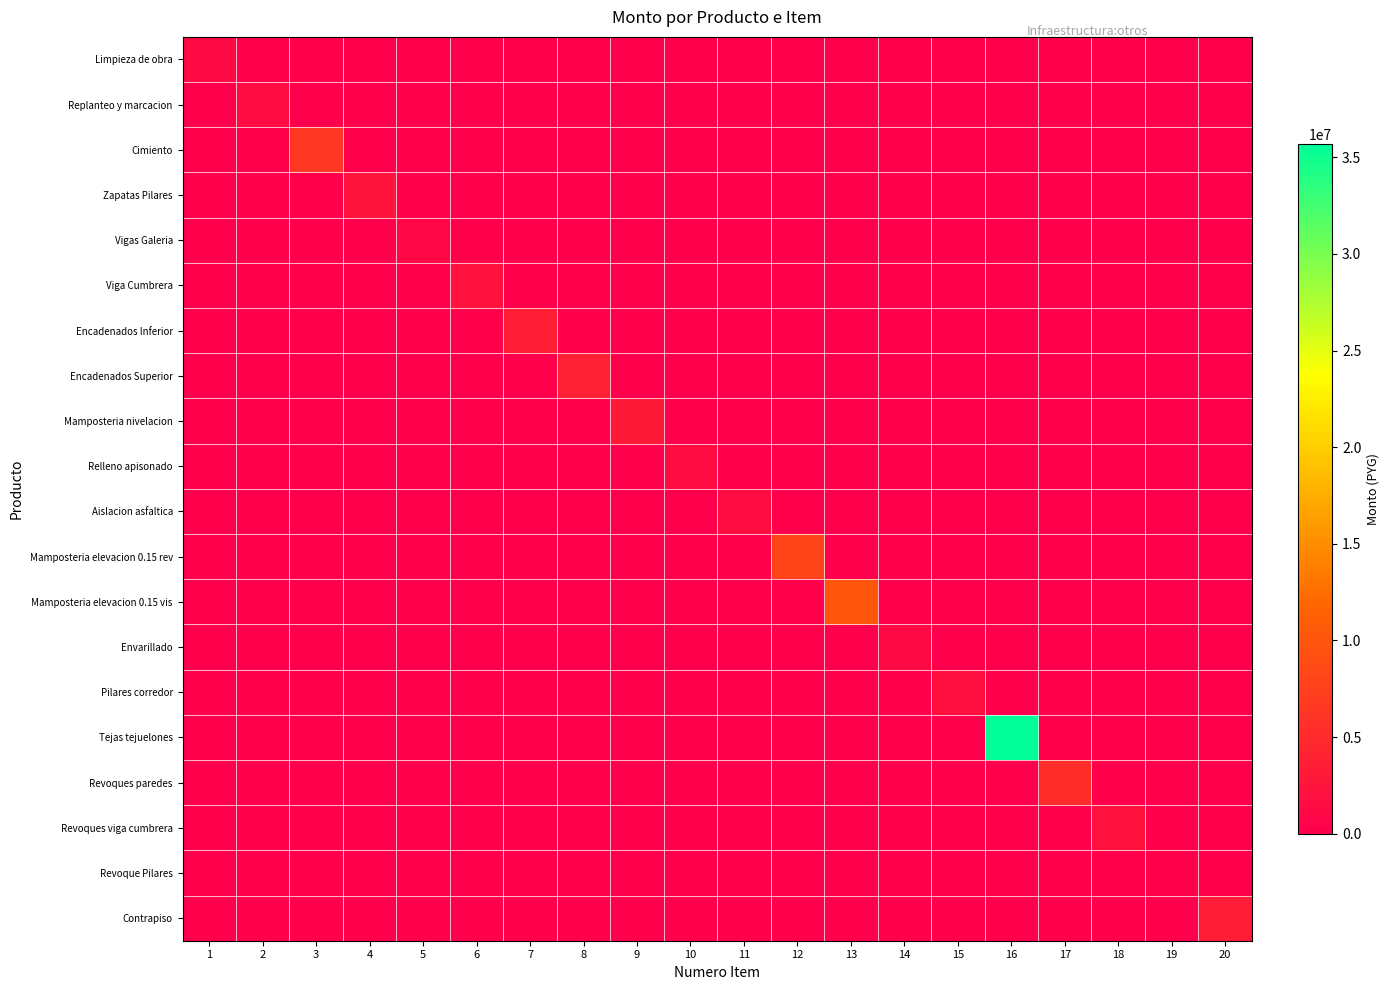

List the series in order of their peak value, highest first.

Tejas tejuelones, Mamposteria elevacion 0.15 vis, Mamposteria elevacion 0.15 rev, Cimiento, Revoques paredes, Encadenados Superior, Encadenados Inferior, Contrapiso, Mamposteria nivelacion, Zapatas Pilares, Revoques viga cumbrera, Viga Cumbrera, Pilares corredor, Relleno apisonado, Aislacion asfaltica, Replanteo y marcacion, Envarillado, Limpieza de obra, Vigas Galeria, Revoque Pilares